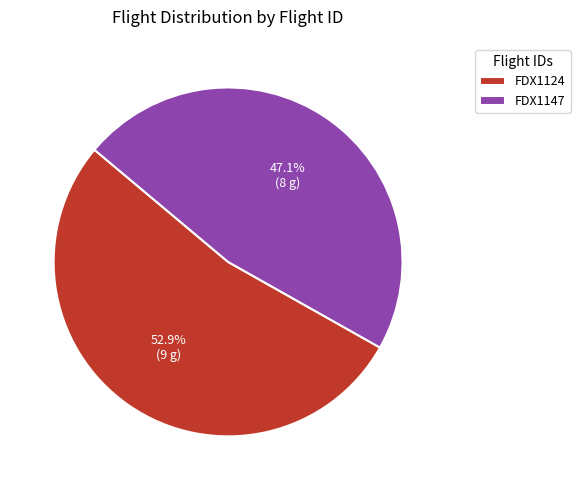

Does FDX1124 account for over 50% of the chart?

Yes